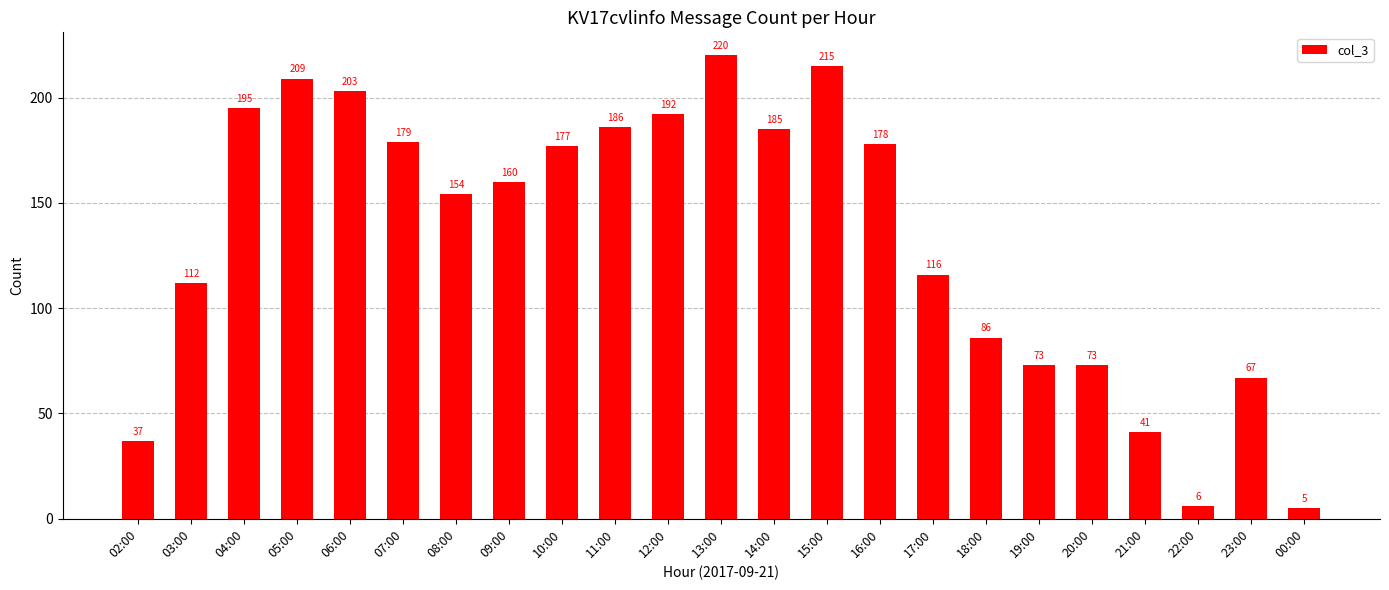

Where is the data nearest to the value 112?

03:00